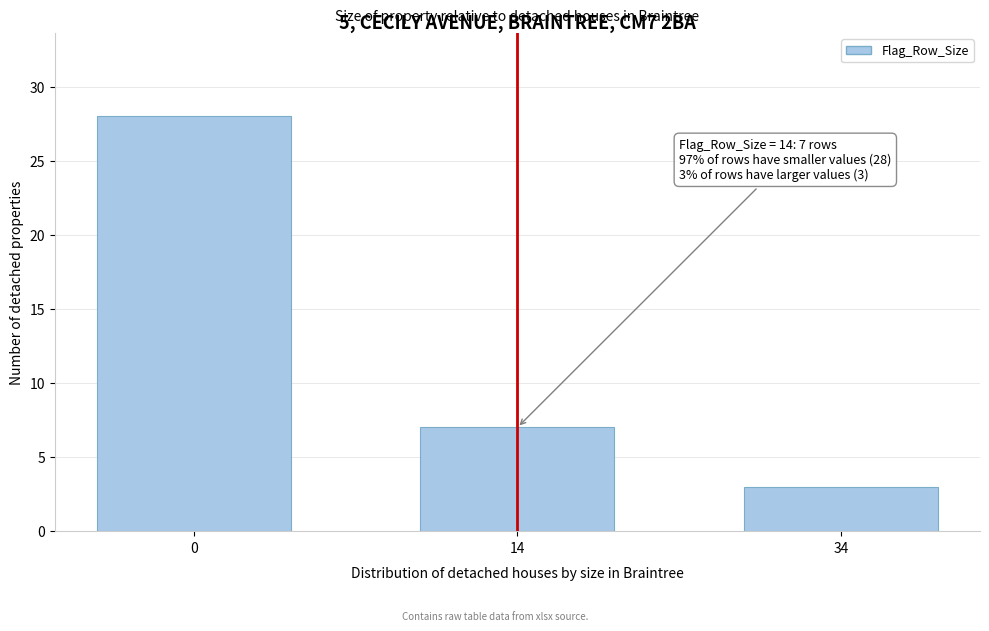

Reading right to left, transcribe all the data shown in this chart.

34=3	14=7	0=28